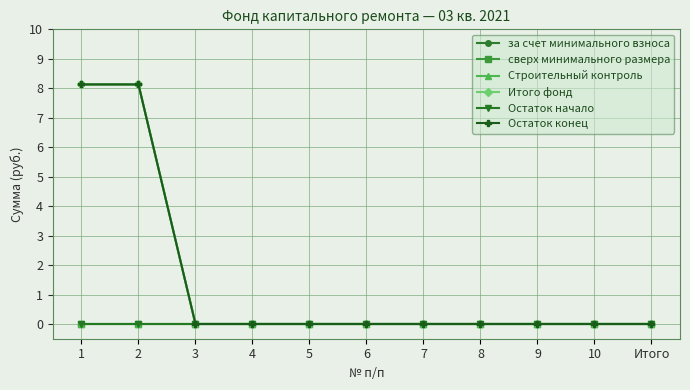

Which series has the largest range (max minus min)?

за счет минимального взноса